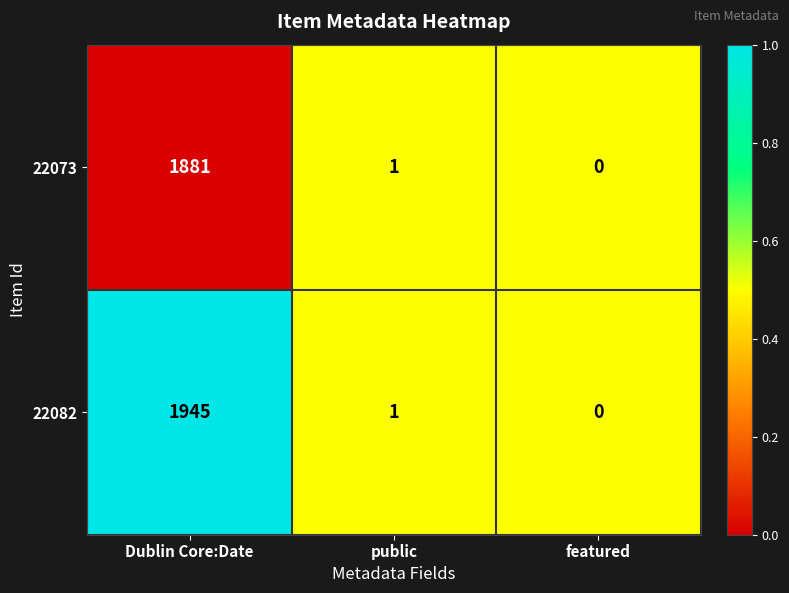

At Dublin Core:Date, list the series in order from largest to smallest.

22082, 22073